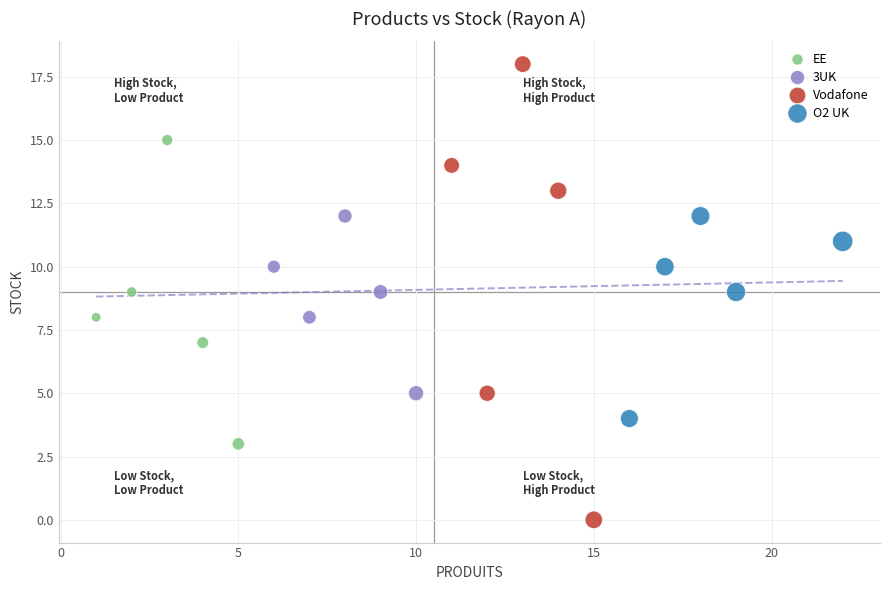

Which series has the largest Y range (max minus min)?

Vodafone